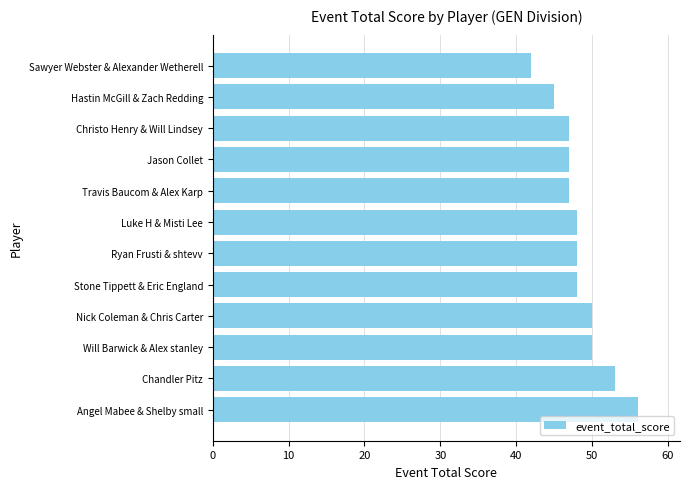

What is the approximate value at Ryan Frusti & shtevv, to the nearest 5?

50